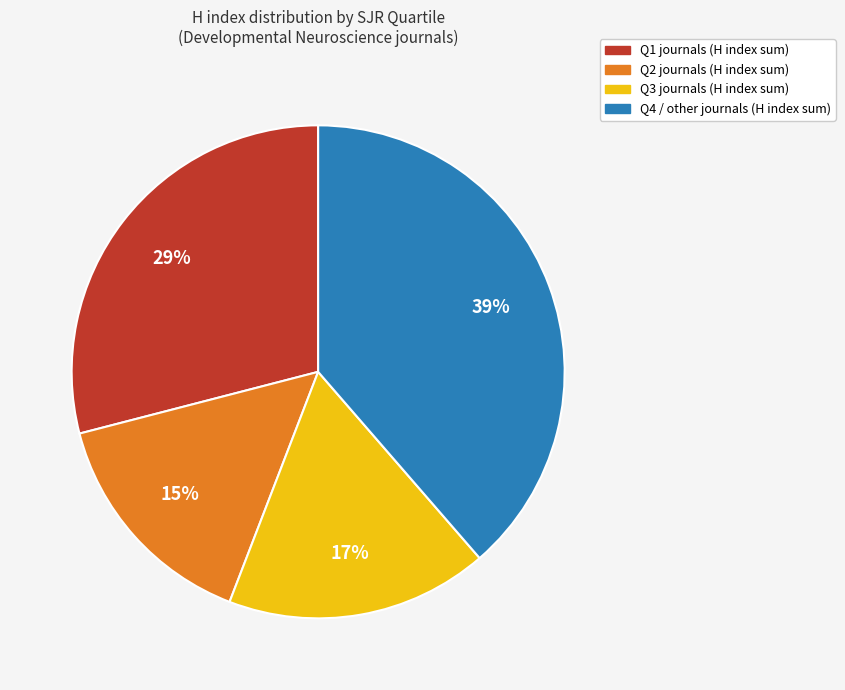

Which slice is the largest?

Q4 / other journals (H index sum)